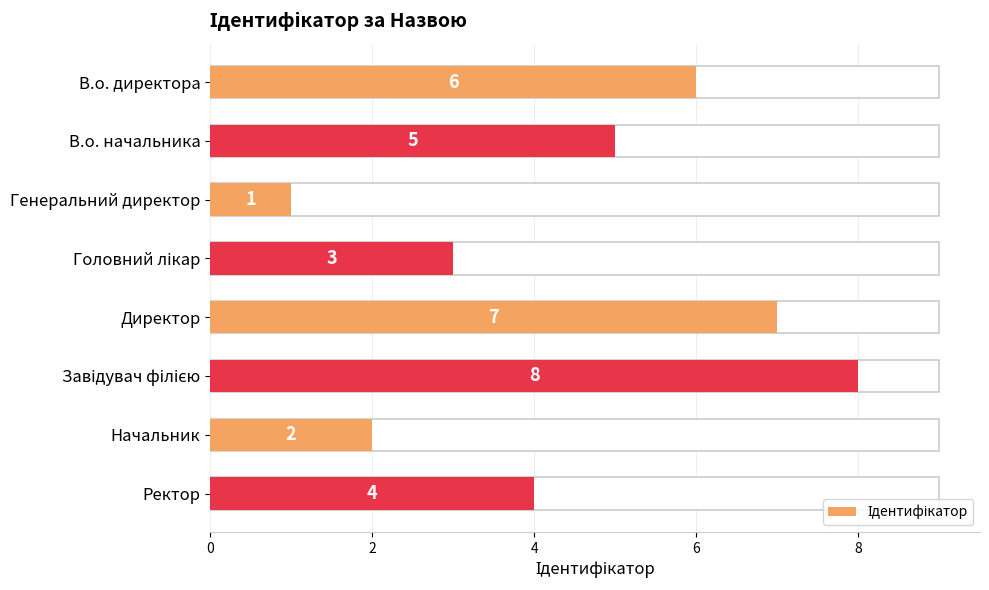

What is the smallest value displayed?

1